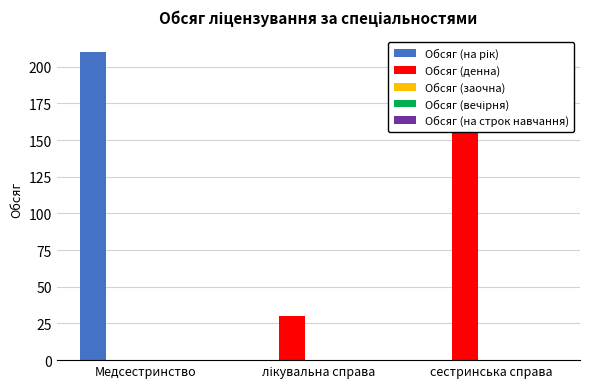

Does the chart contain stacked bars?

No